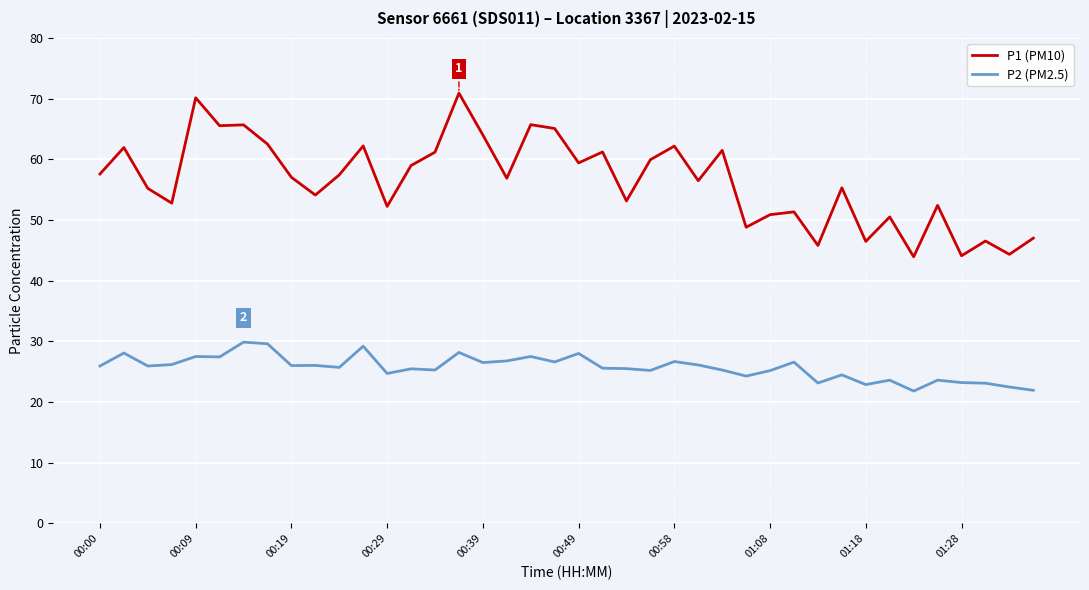

What is the maximum value for P1 (PM10)?

70.9